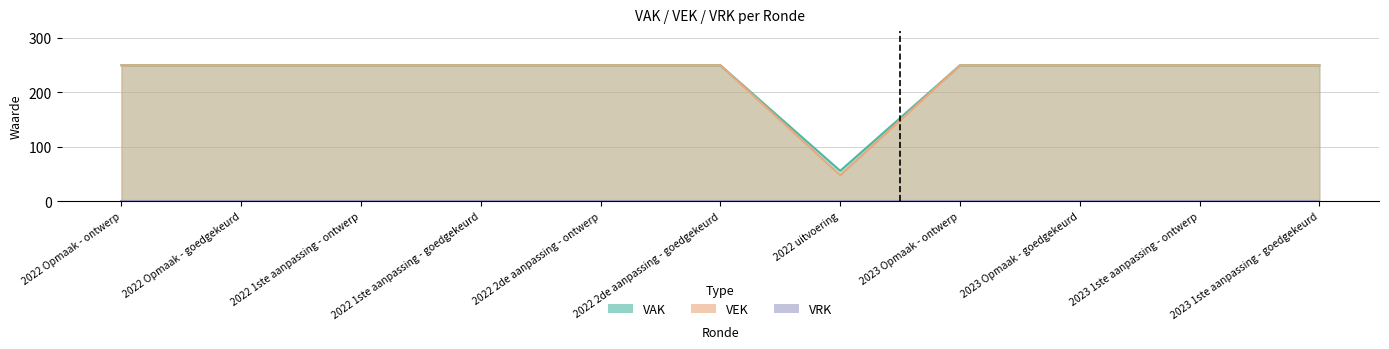

At how many categories does at least one series exceed 207?

10